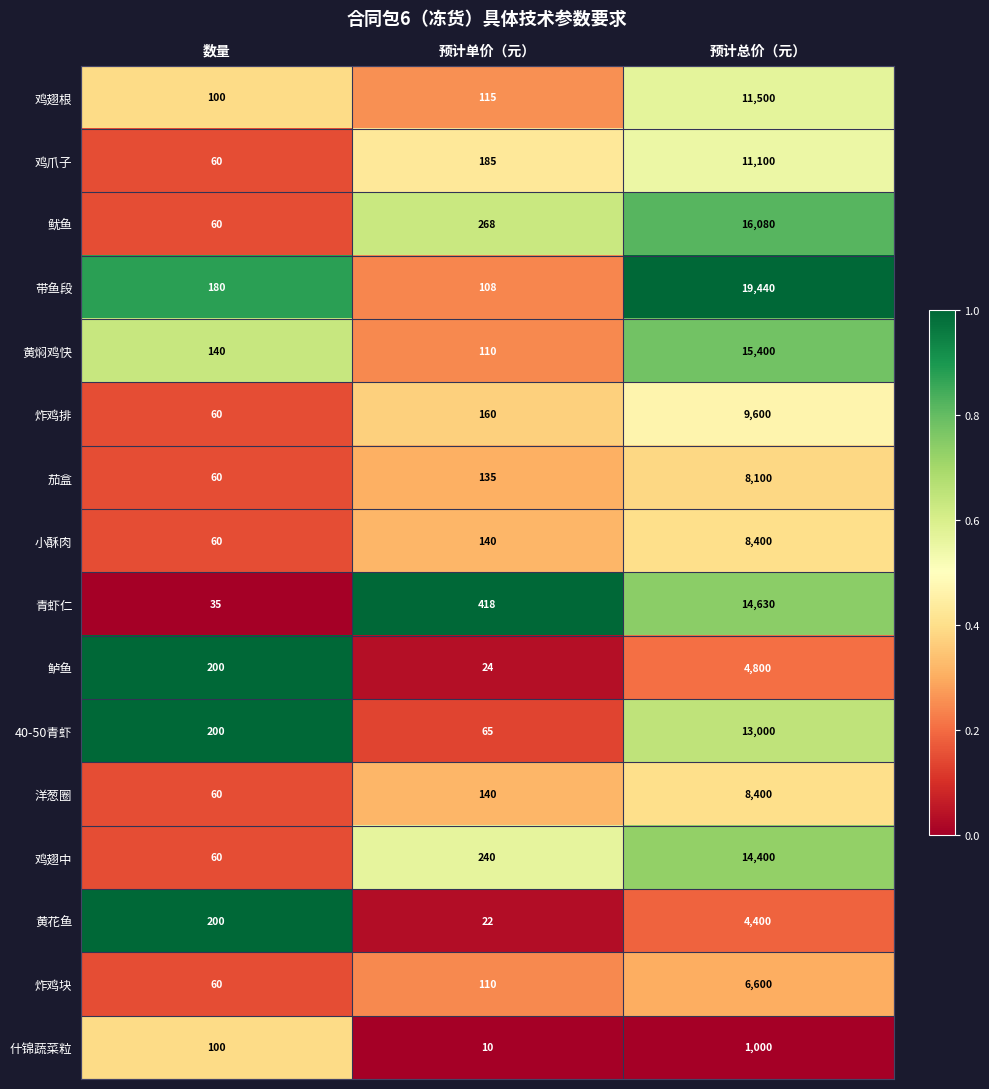

Read the 鸡爪子 value at 预计总价（元）, to the nearest 50.

11100